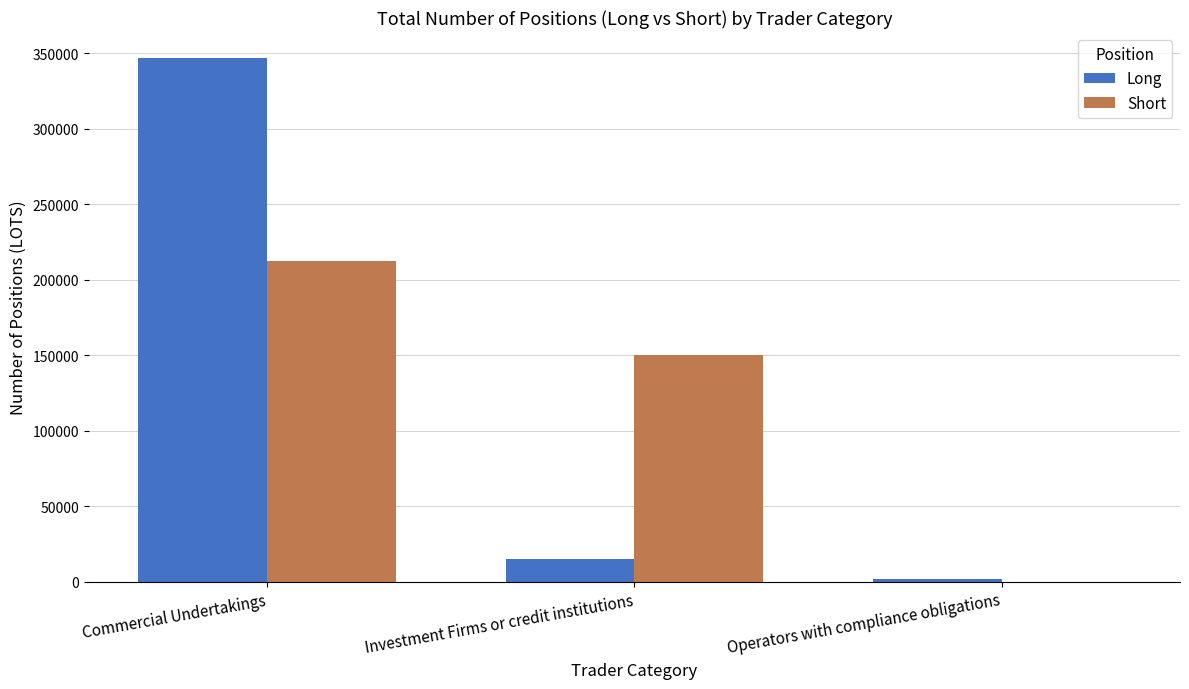

Between Commercial Undertakings and Operators with compliance obligations, which series saw the biggest shift?

Long